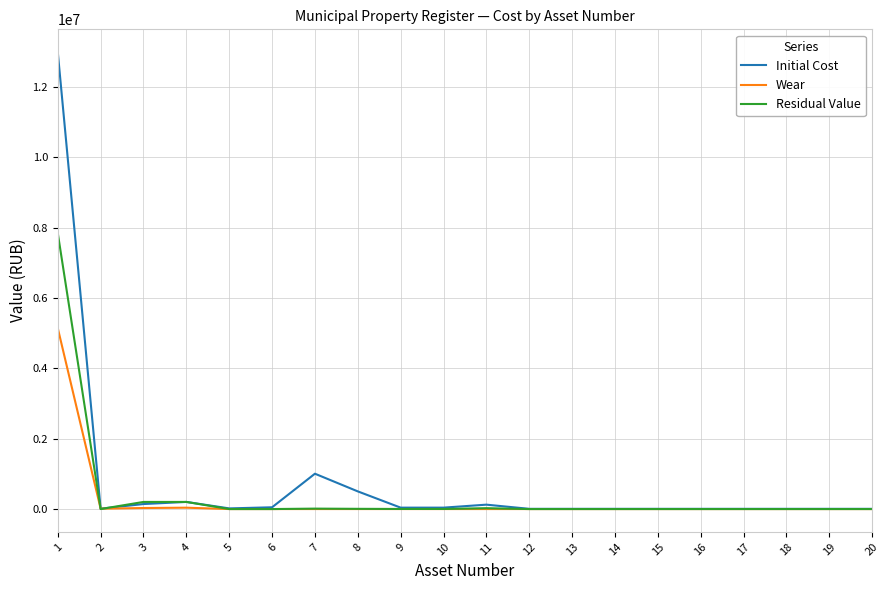

Is this an area chart (filled region under the line)?

No